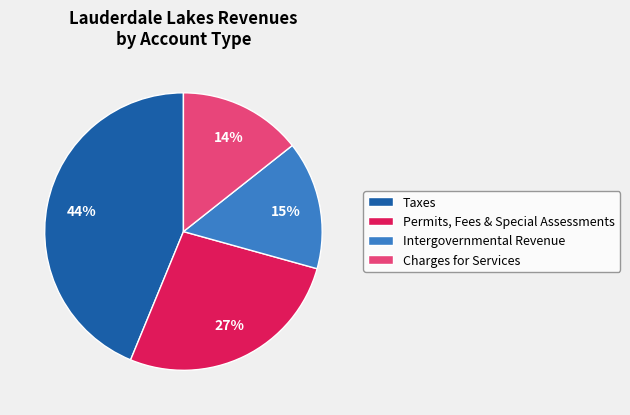

How many slices are in this pie chart?

4